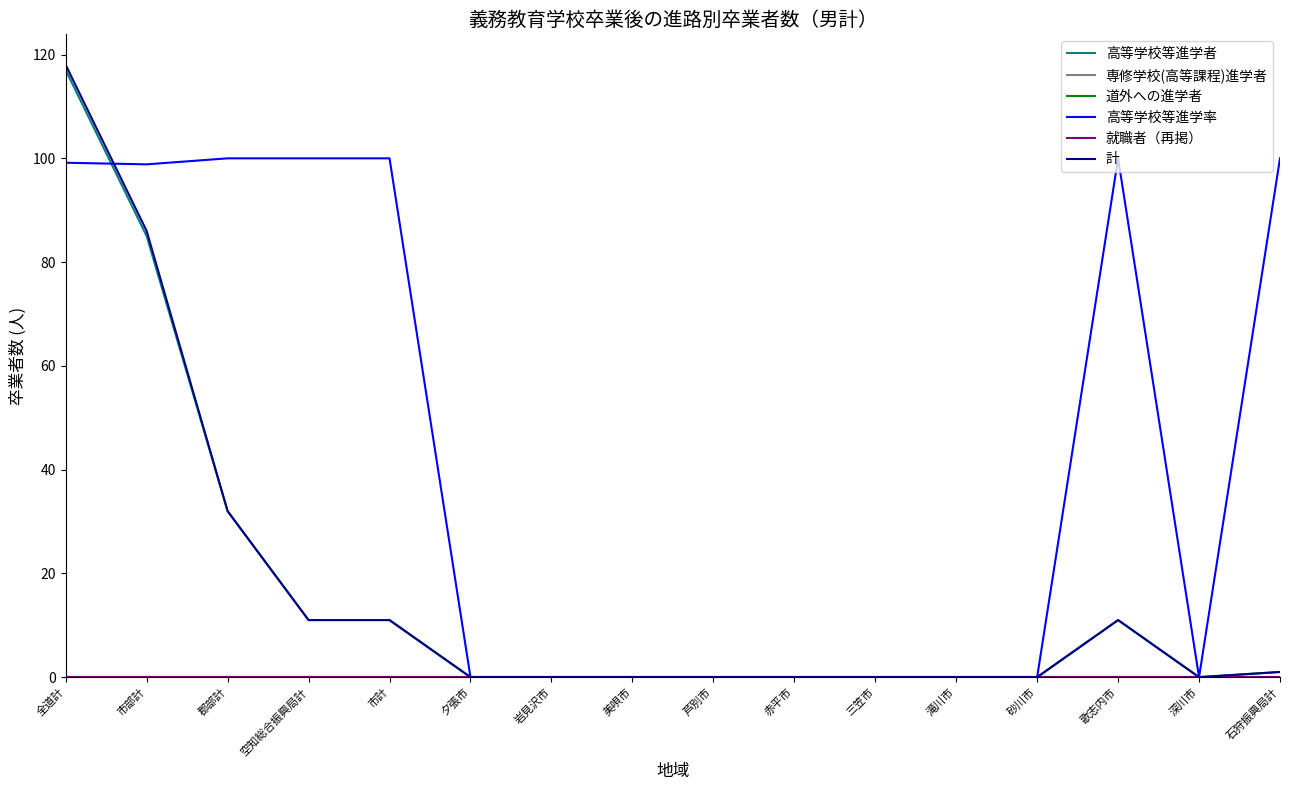

Between 郡部計 and 深川市, which is larger?

郡部計